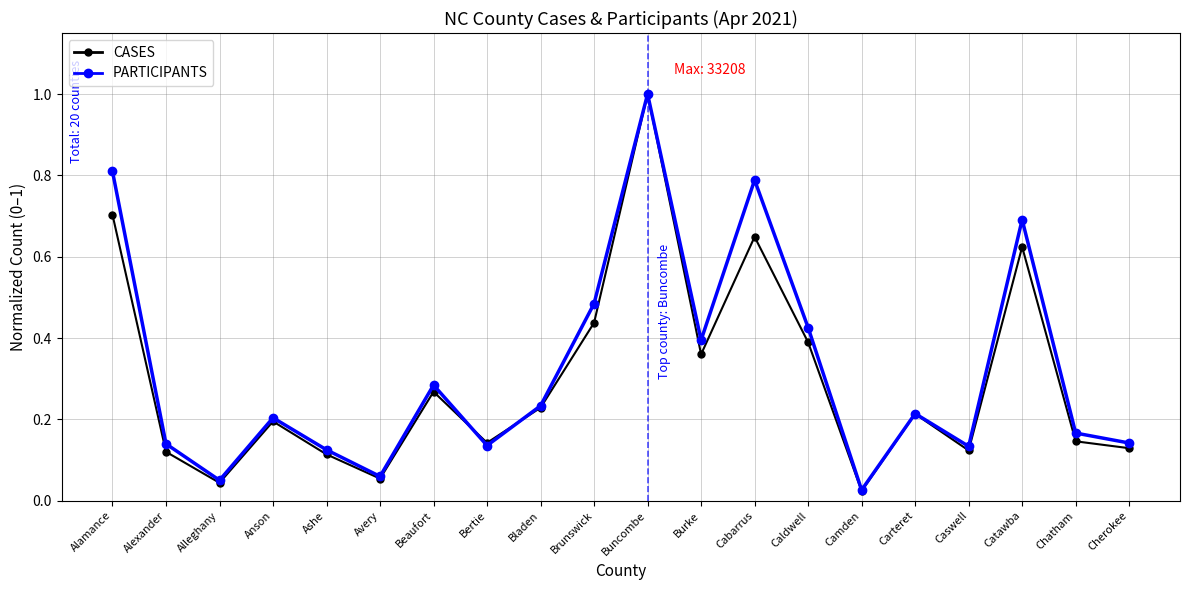

At which category is the sum across all series the highest?

Buncombe